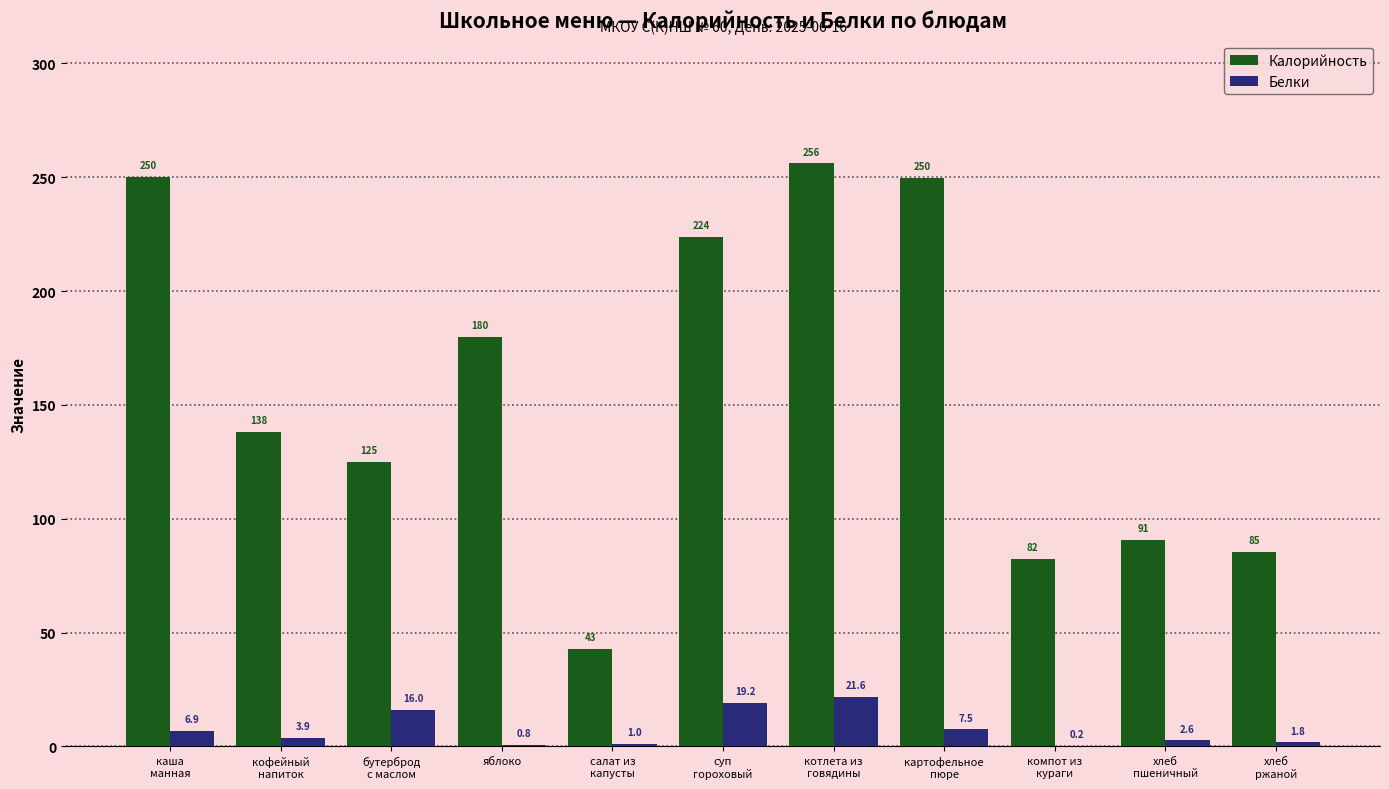

Are the bars horizontal?

No